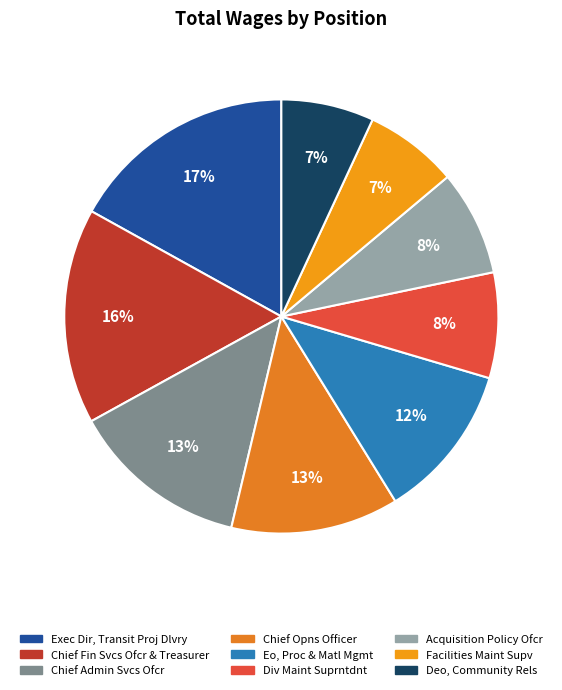

The Chief Fin Svcs Ofcr & Treasurer slice represents 8% of the pie. True or false?

False